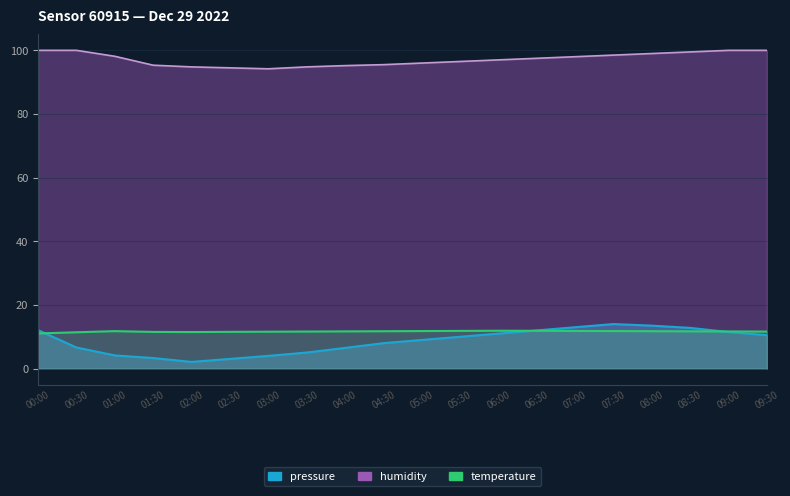

Is it true that the value at 01:30 is 18.3?

False